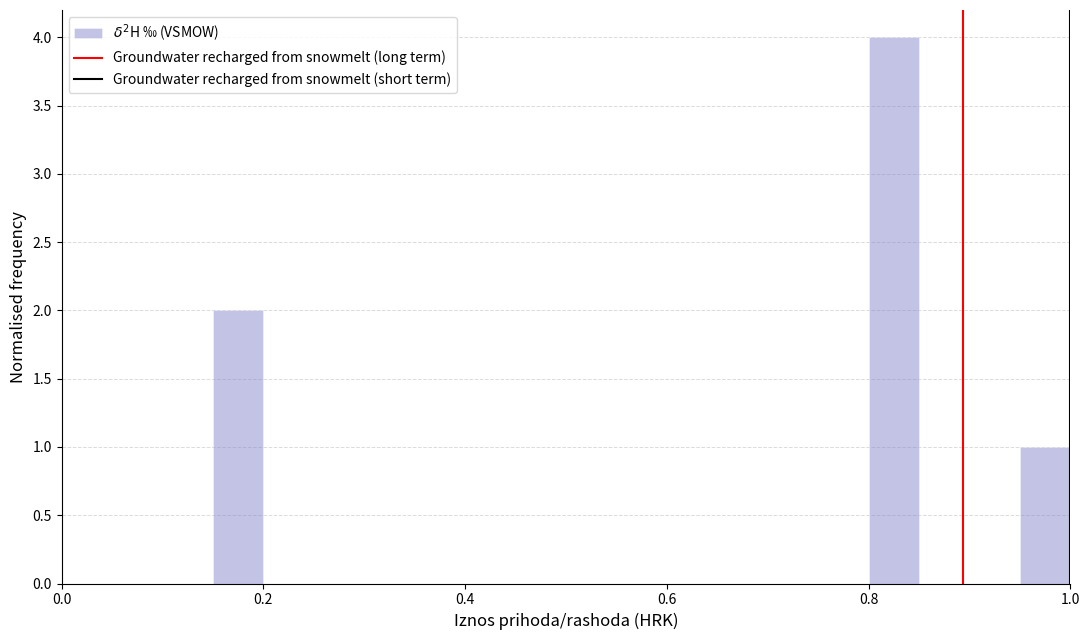

Around what value on the x-axis is the tallest bar? Give the approximate position of its centre, as read against the axis.

0.82